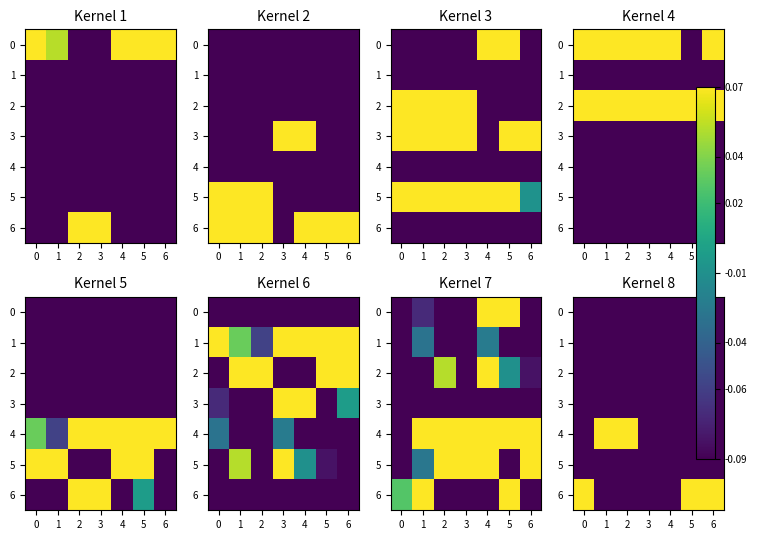

List the labels in order of 3 value, largest first.

6, 5, 1, 0, 3, 4, 2